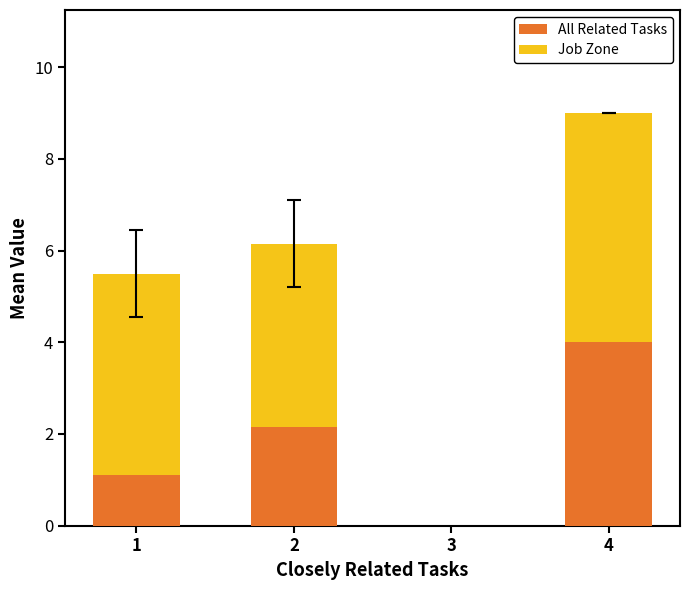

What is the total value across all series at 1?

5.5